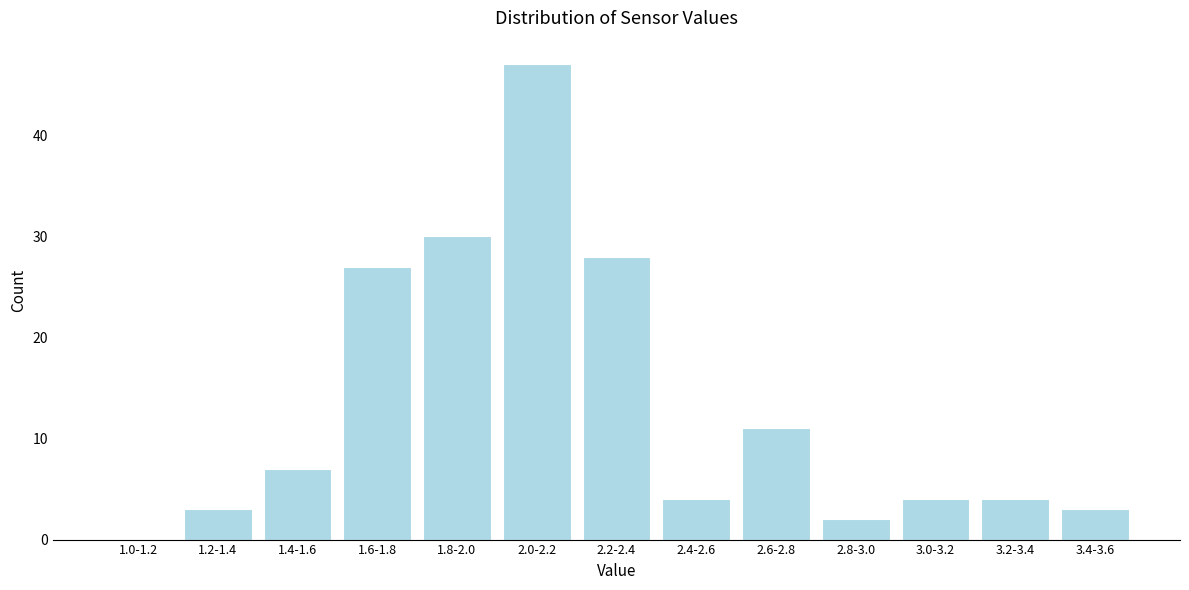

Reading right to left, transcribe all the data shown in this chart.

3.4-3.6=3	3.2-3.4=4	3.0-3.2=4	2.8-3.0=2	2.6-2.8=11	2.4-2.6=4	2.2-2.4=28	2.0-2.2=47	1.8-2.0=30	1.6-1.8=27	1.4-1.6=7	1.2-1.4=3	1.0-1.2=0